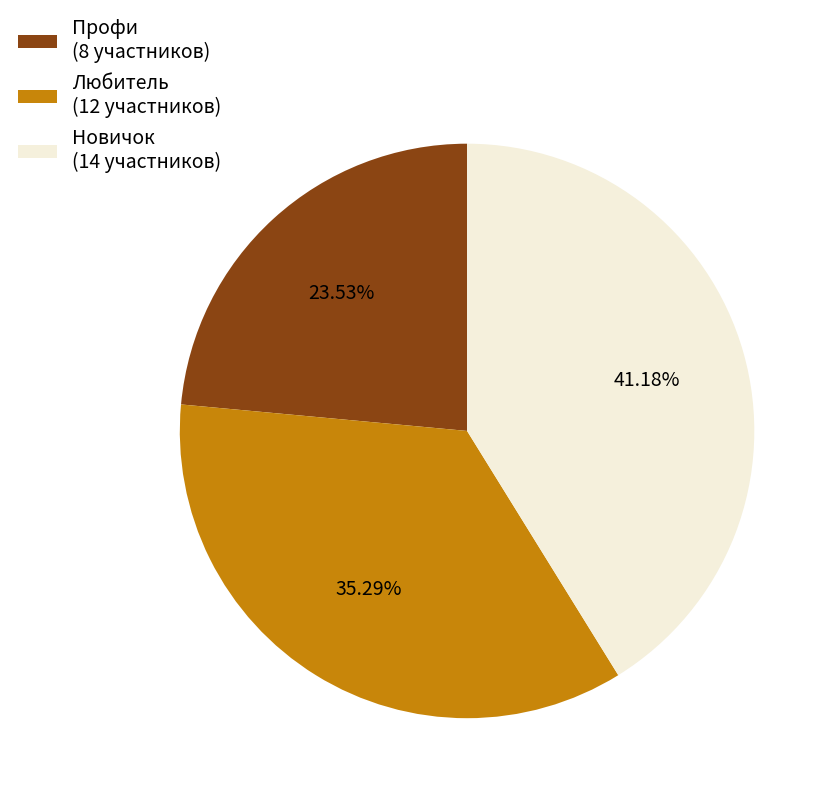

Rank the categories by value from lowest to highest.

Профи, Любитель, Новичок